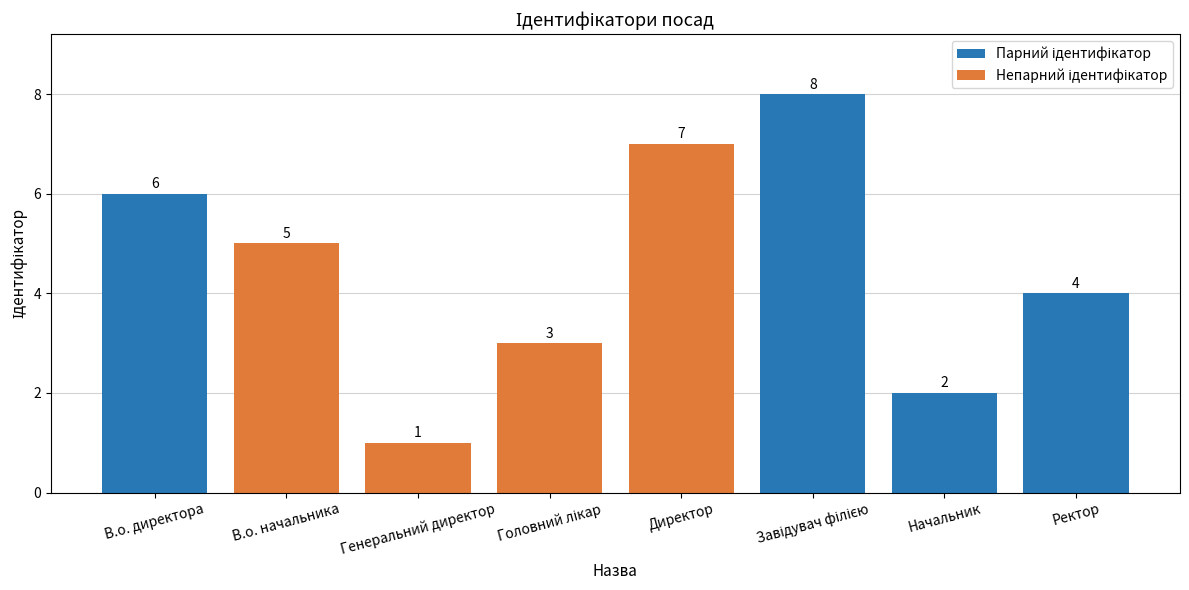

What is the difference between the maximum and minimum values?

7